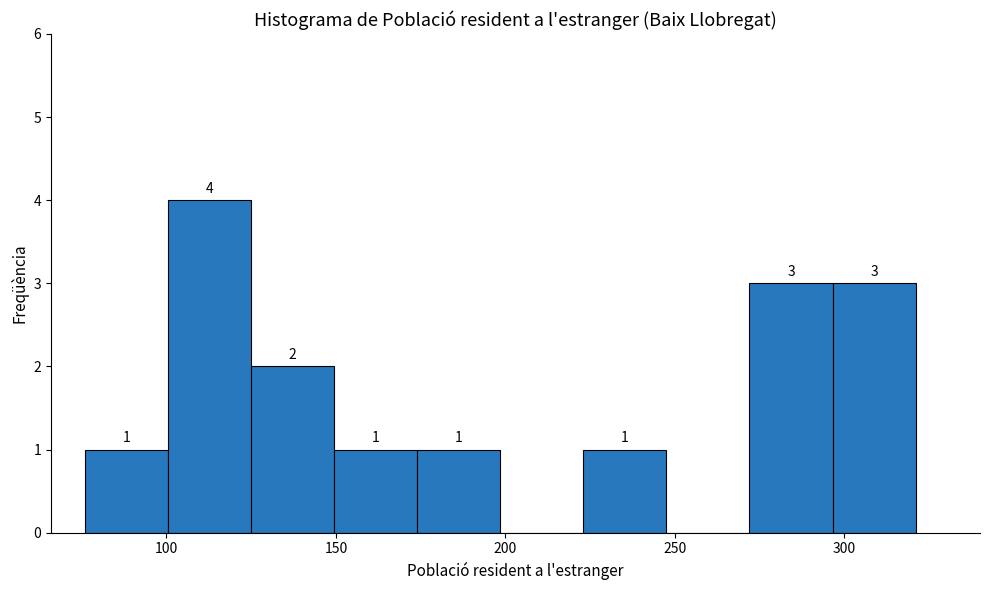

Which range on the x-axis has the tallest bar?

100.5 to 125.0